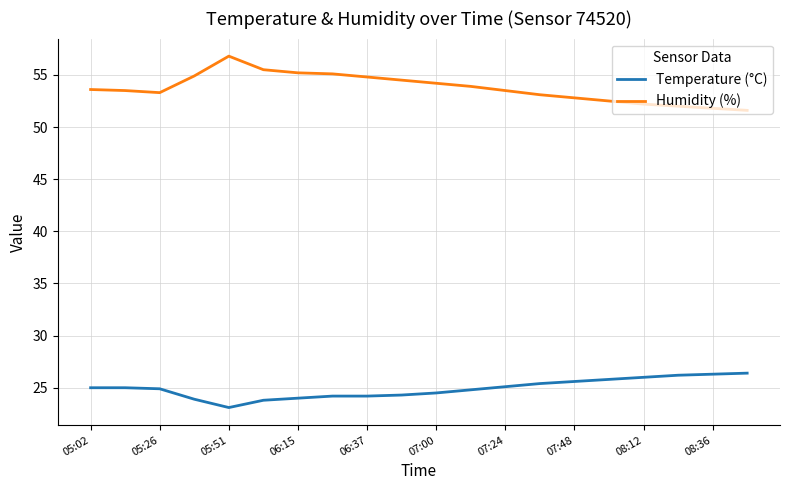

Which series has the largest total across all categories?

Humidity (%)